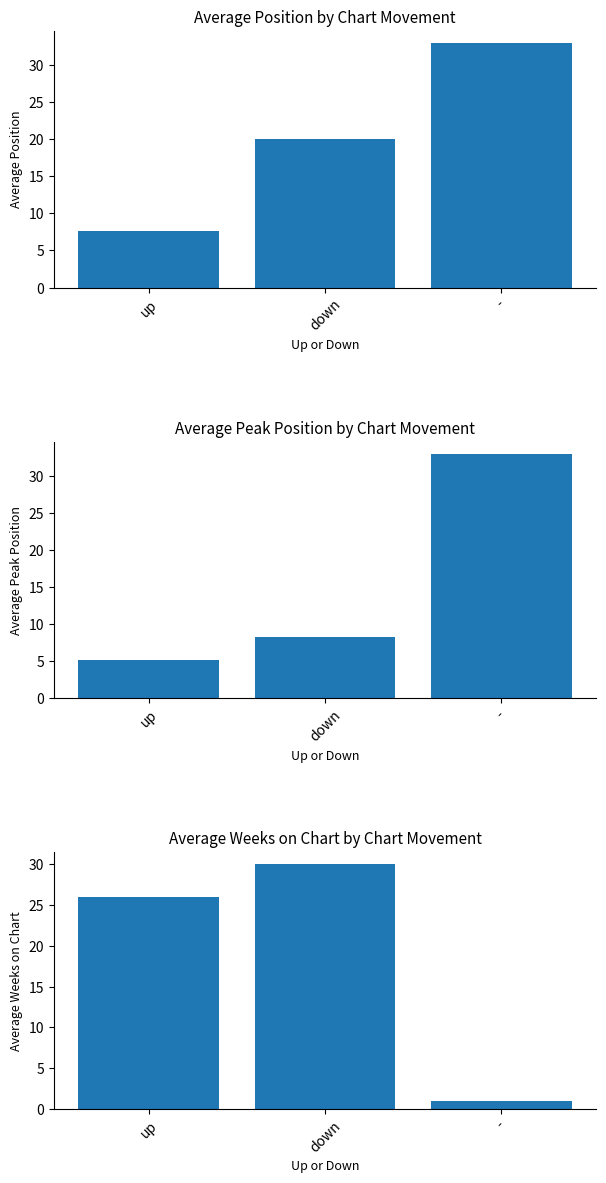

List the series in order of their overall mean, highest first.

Average Position, Average Weeks on Chart, Average Peak Position